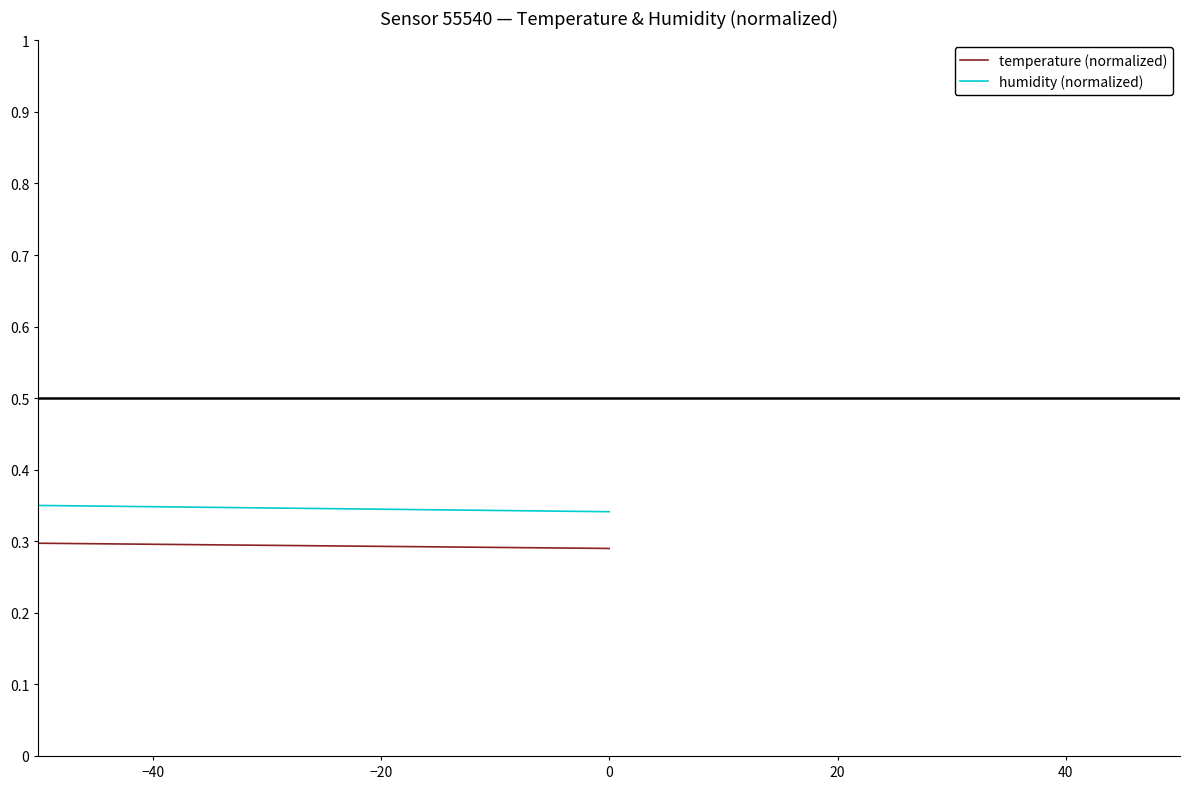

True or false: humidity (normalized) and temperature (normalized) intersect in this chart.

True